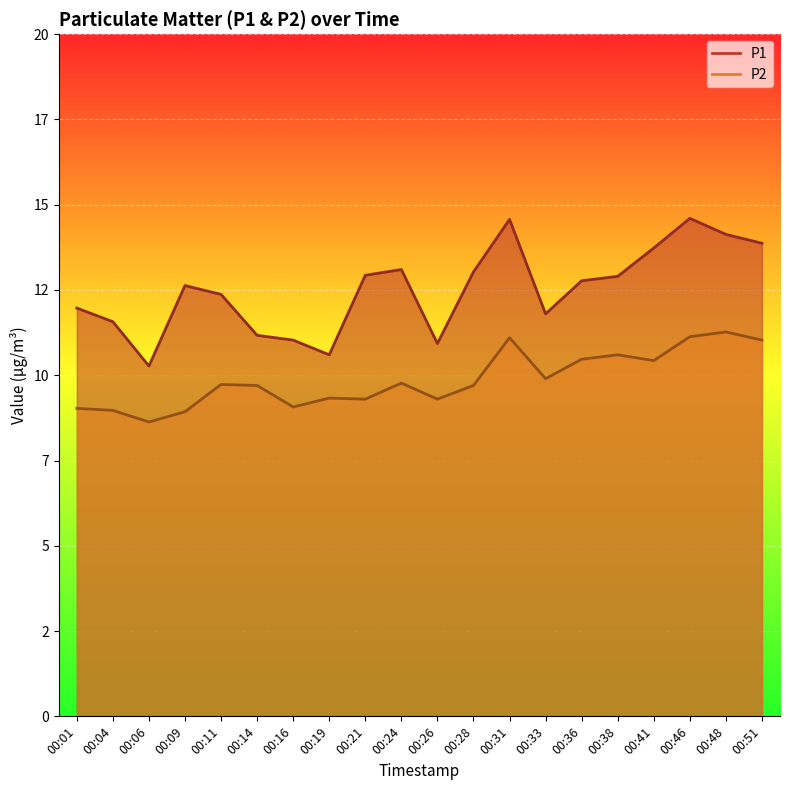

What is the value of the P2 point at the 16th from the left?

10.6